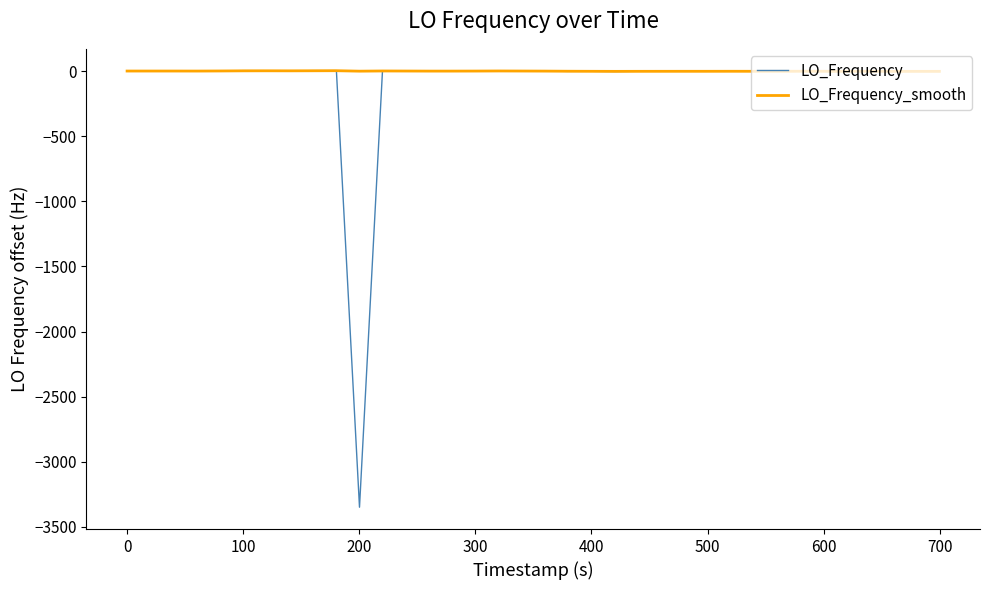

What is the minimum value for LO_Frequency?

-3349.6